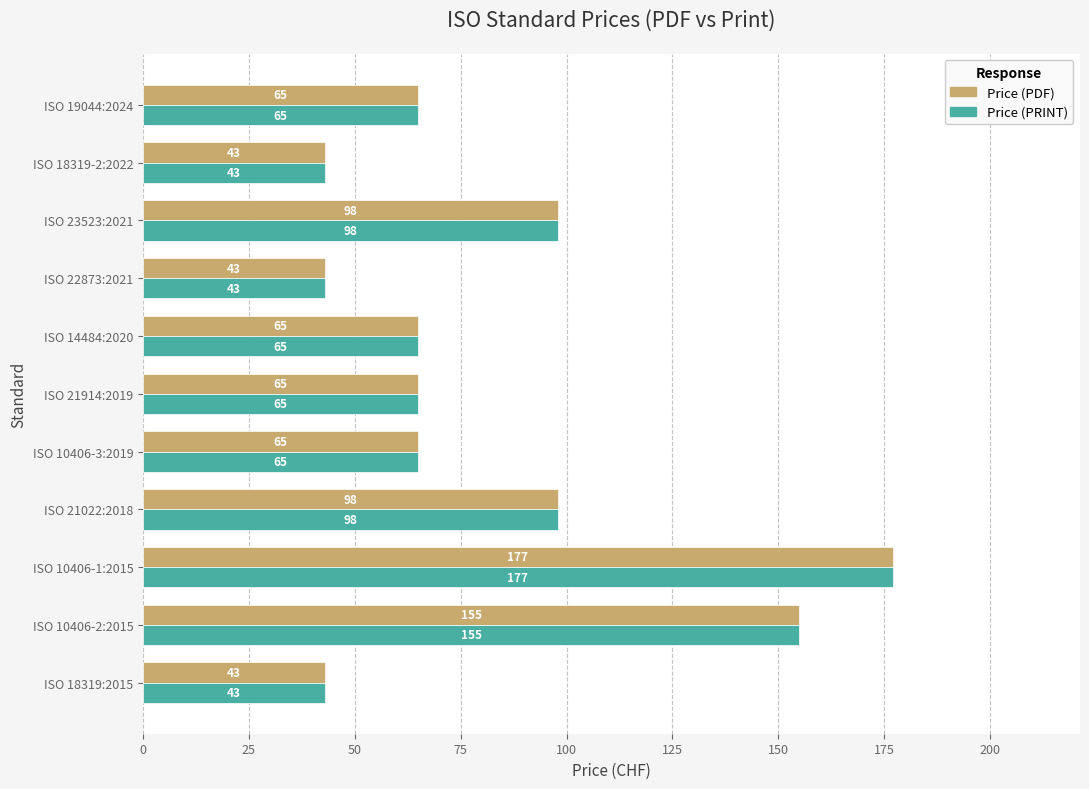

What is the total value across all series at ISO 14484:2020?

130